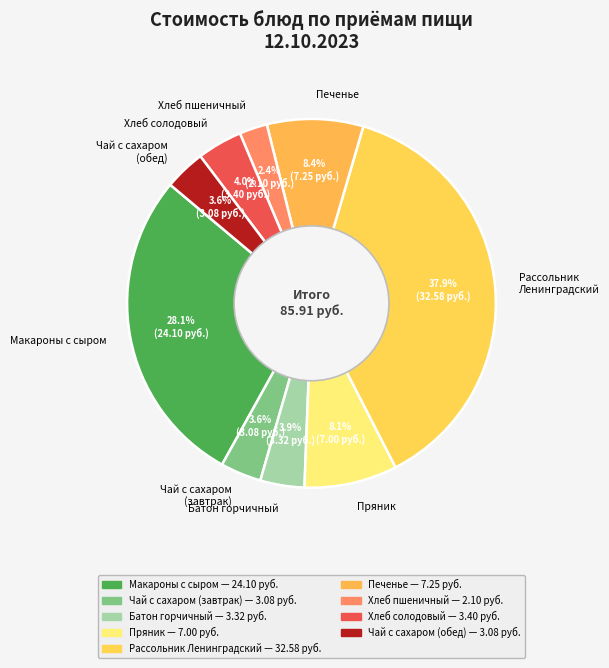

Approximately how many times larger is the value at Пряник compared to Печенье?

1.0